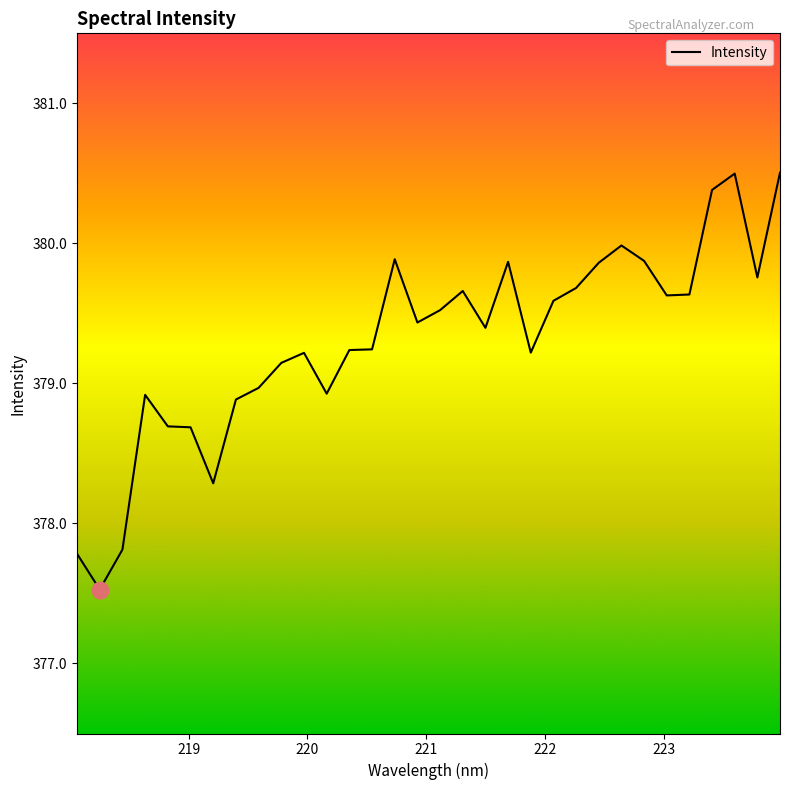

What is the maximum value shown in the chart?

380.5